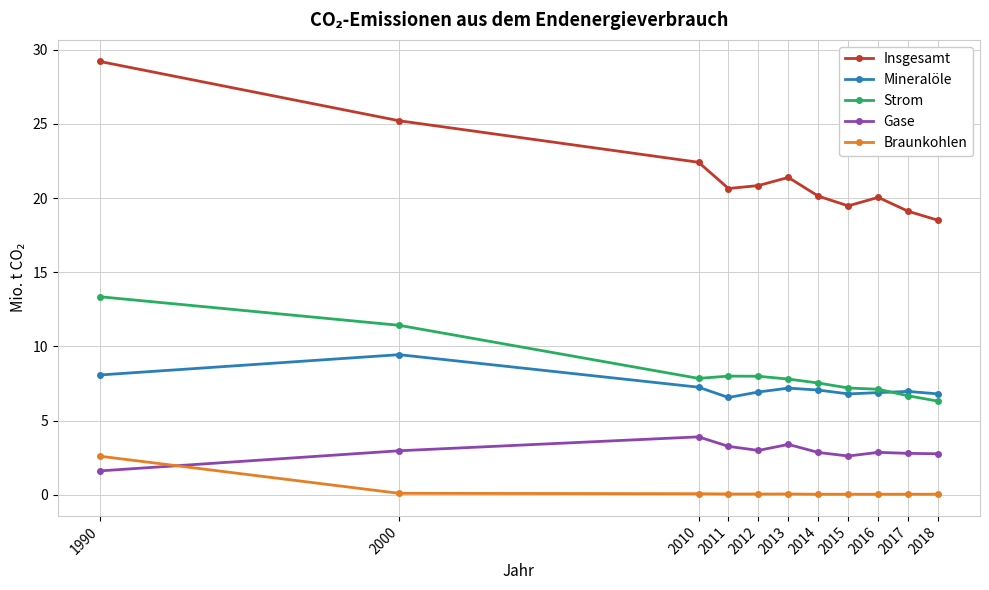

At which category does Mineralöle reach its first local peak?

2000